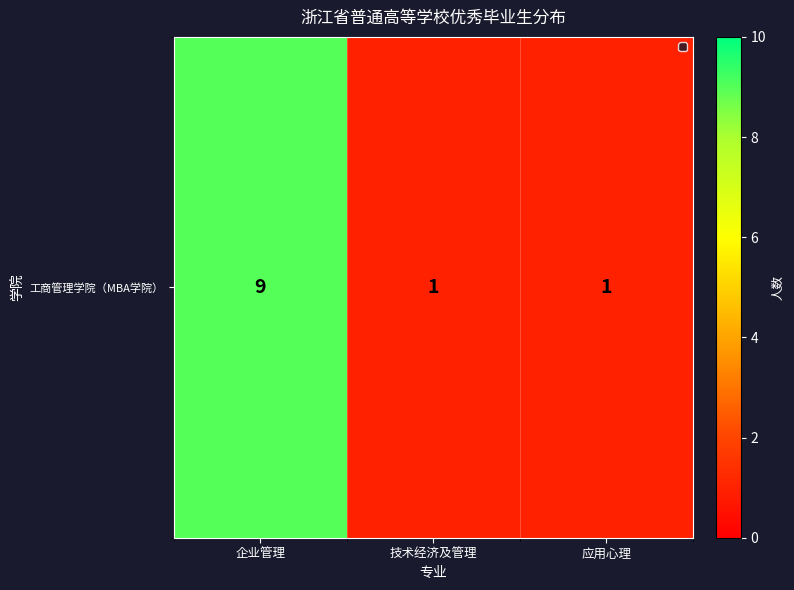

Reading right to left, list all the values displayed in this chart.

1	1	9